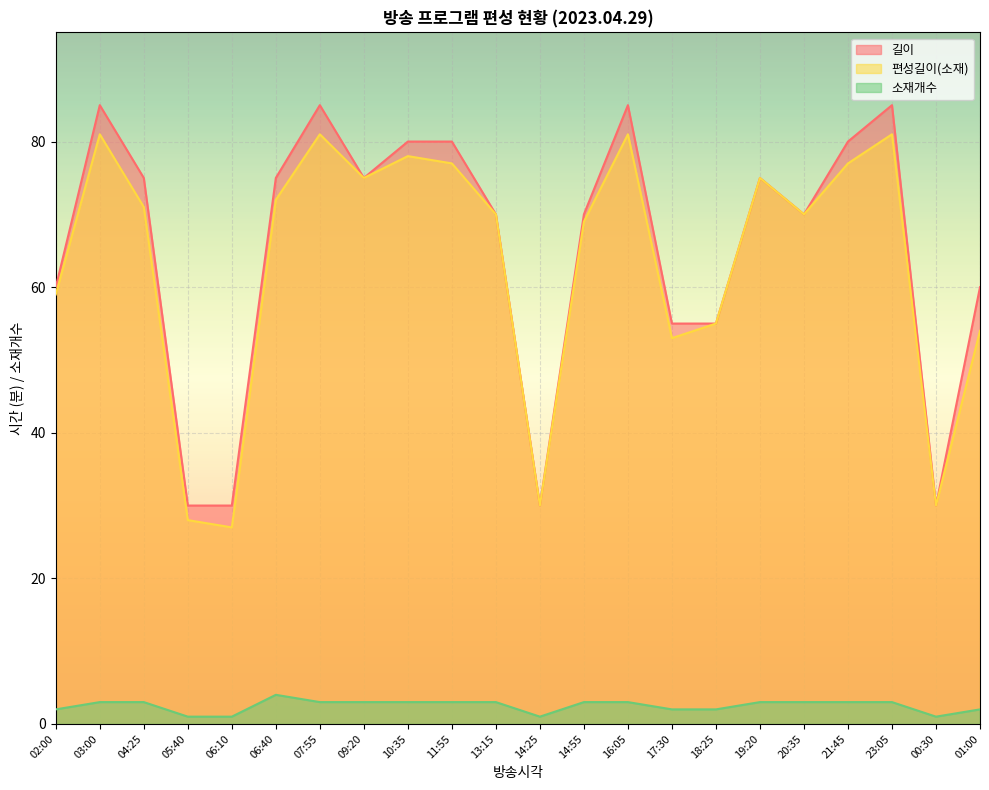

How many lines are shown in the chart?

3